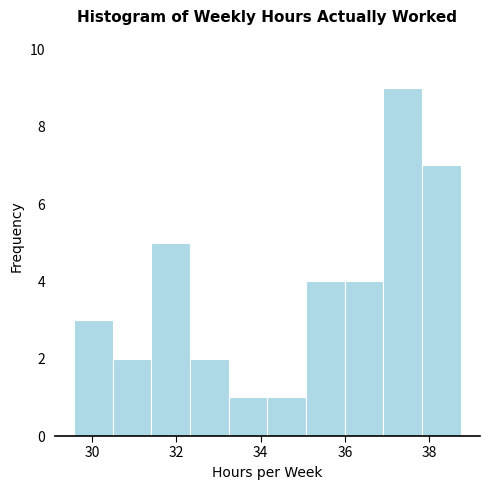

Reading left to right, transcribe this chart: for each bar, give the range it covers on the x-axis and its height. Neither the bar edges nor the heights are printed on the chart, so give them approximately, as read against the axes.

29.6 to 30.4: 3
30.4 to 31.4: 2
31.4 to 32.4: 5
32.4 to 33.2: 2
33.2 to 34.2: 1
34.2 to 35.0: 1
35.0 to 36.0: 4
36.0 to 37.0: 4
37.0 to 37.8: 9
37.8 to 38.8: 7